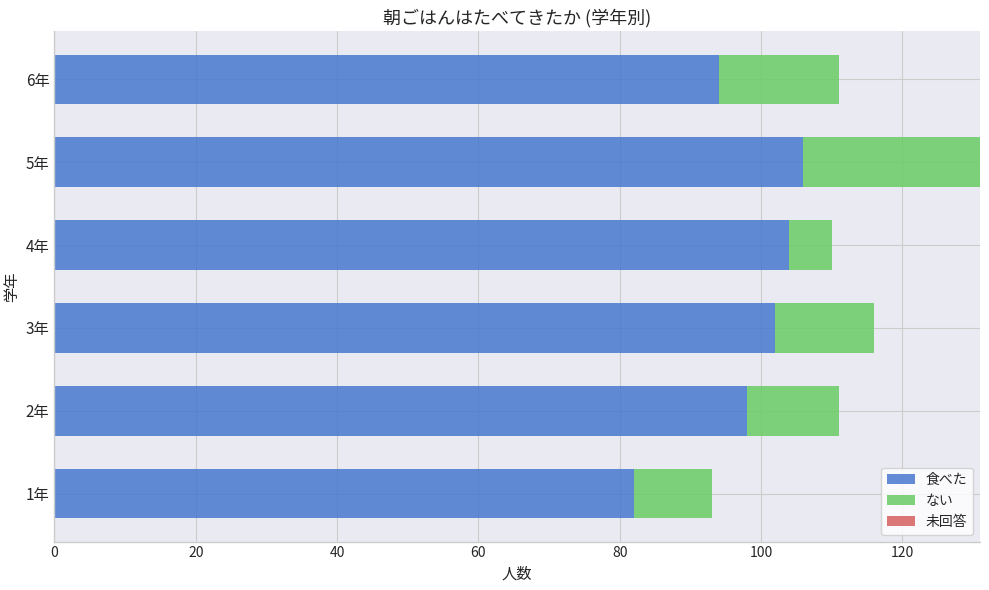

The value of 食べた at 1年 is 82. True or false?

True